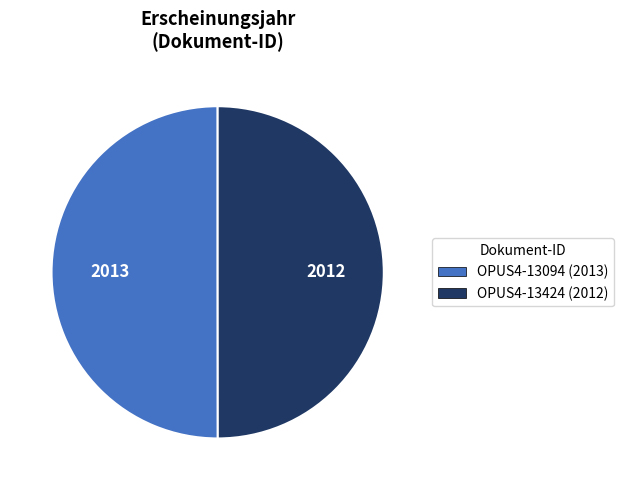

Is it true that OPUS4-13094 (2013) is 50% of the pie?

True